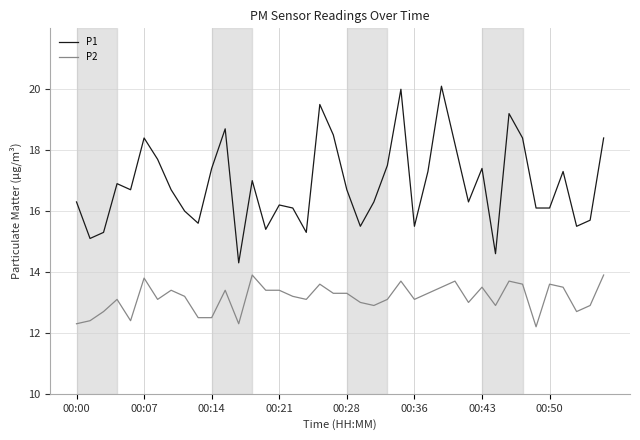

What is the difference between the maximum and minimum values in the P2 series?

1.7